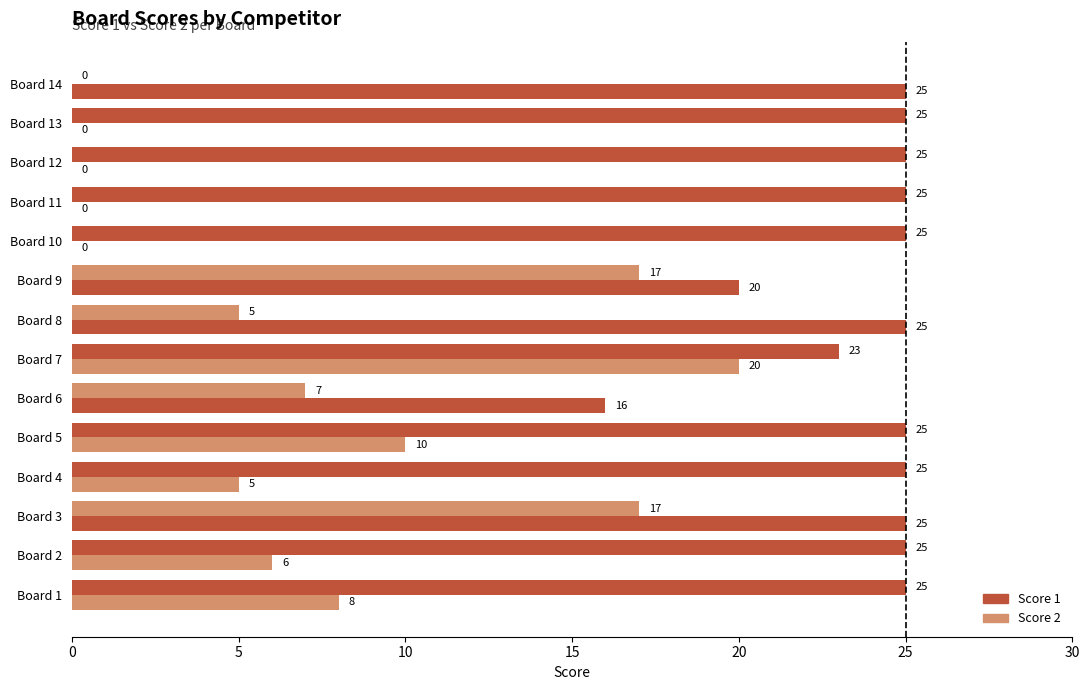

What is the sum of all Score 1 values?

269